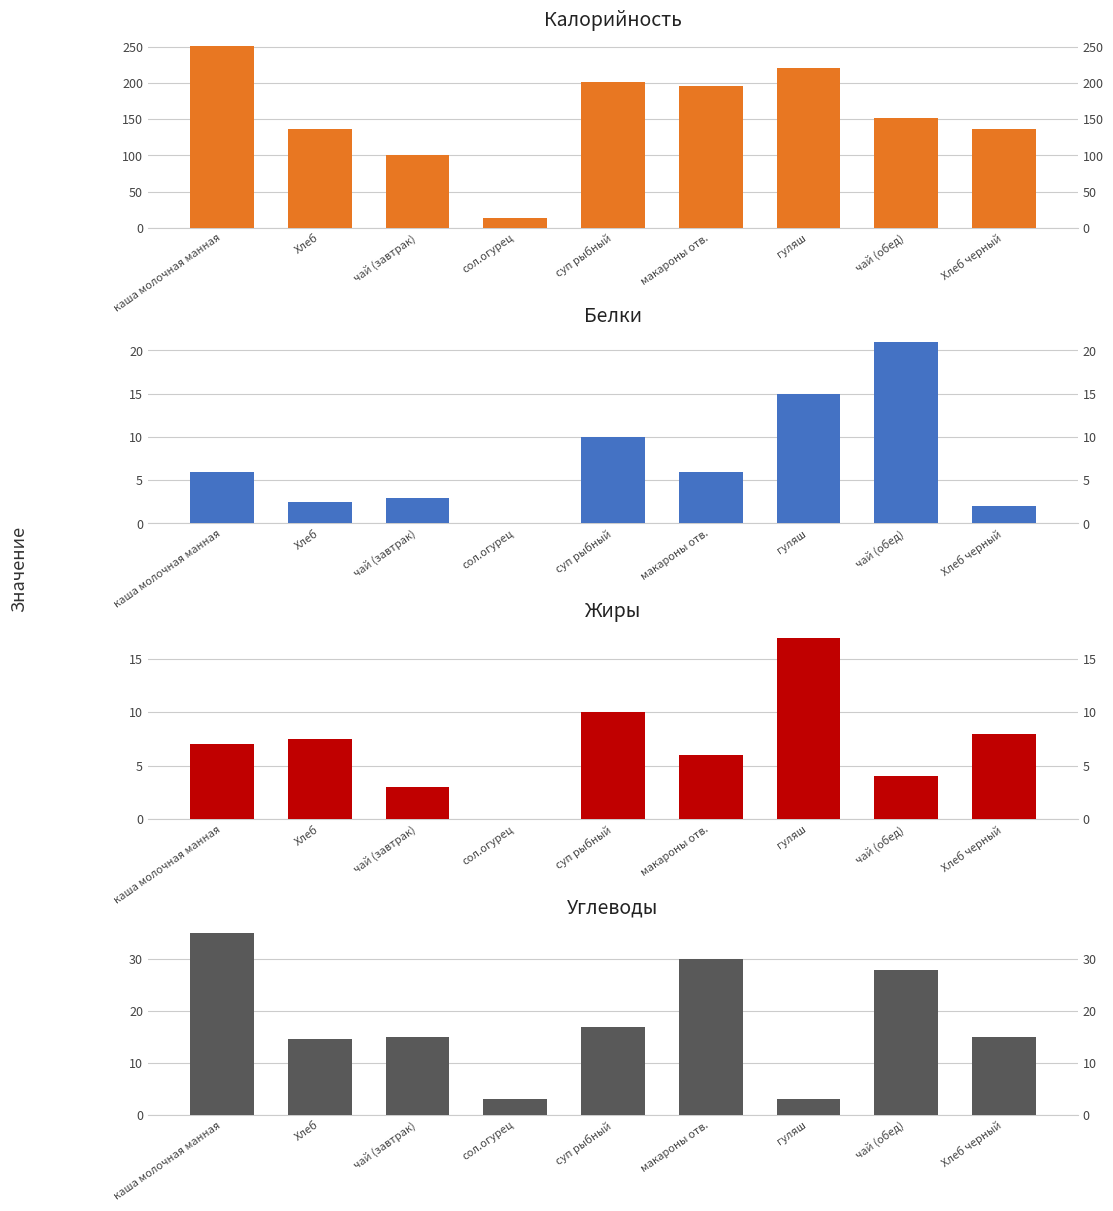

Rank the series by their maximum value, from highest to lowest.

Калорийность, Углеводы, Белки, Жиры